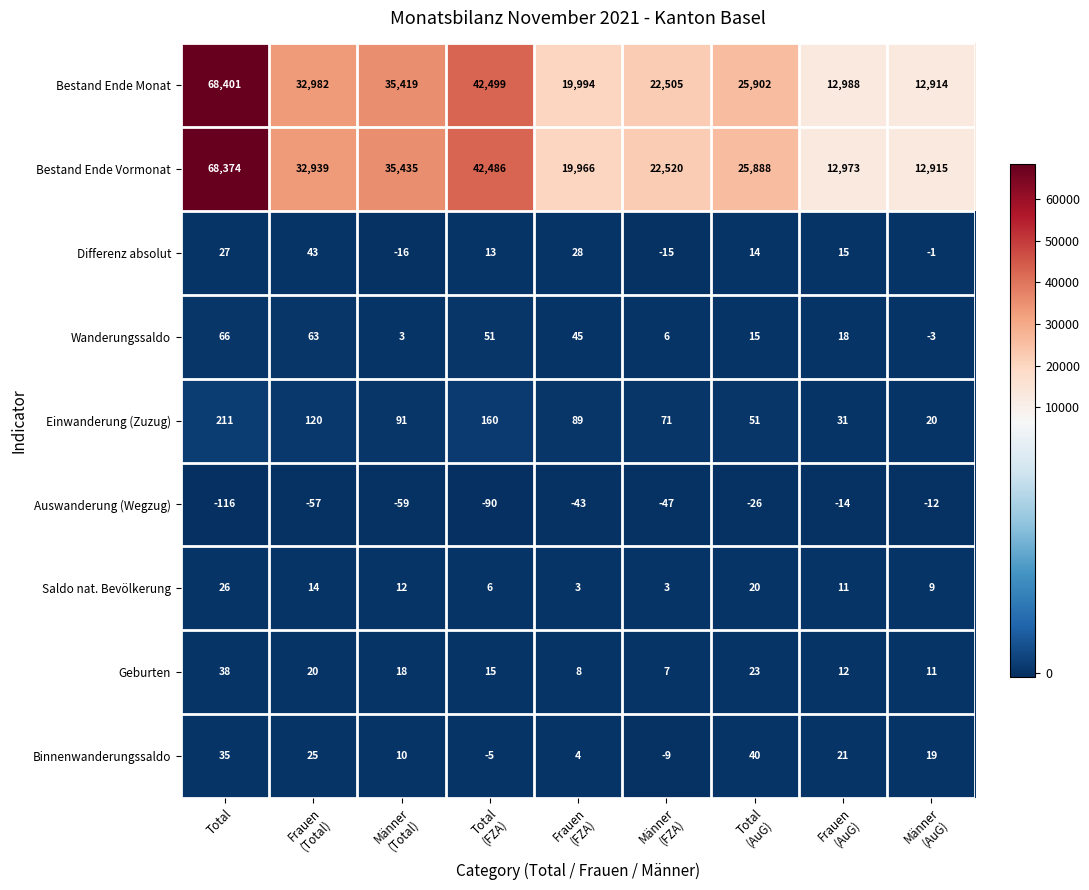

At which category does the chart reach its peak across all series?

Total